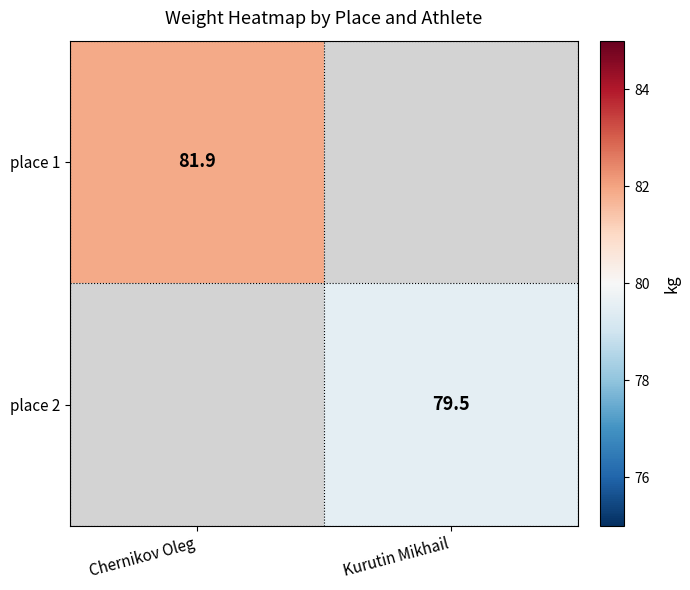

The place 1 series shows 121.4 at Chernikov Oleg. True or false?

False